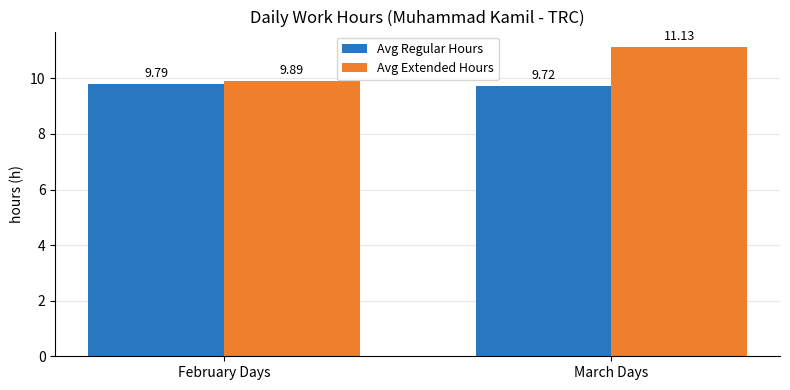

What is the label of the 1st bar from the right?

March Days